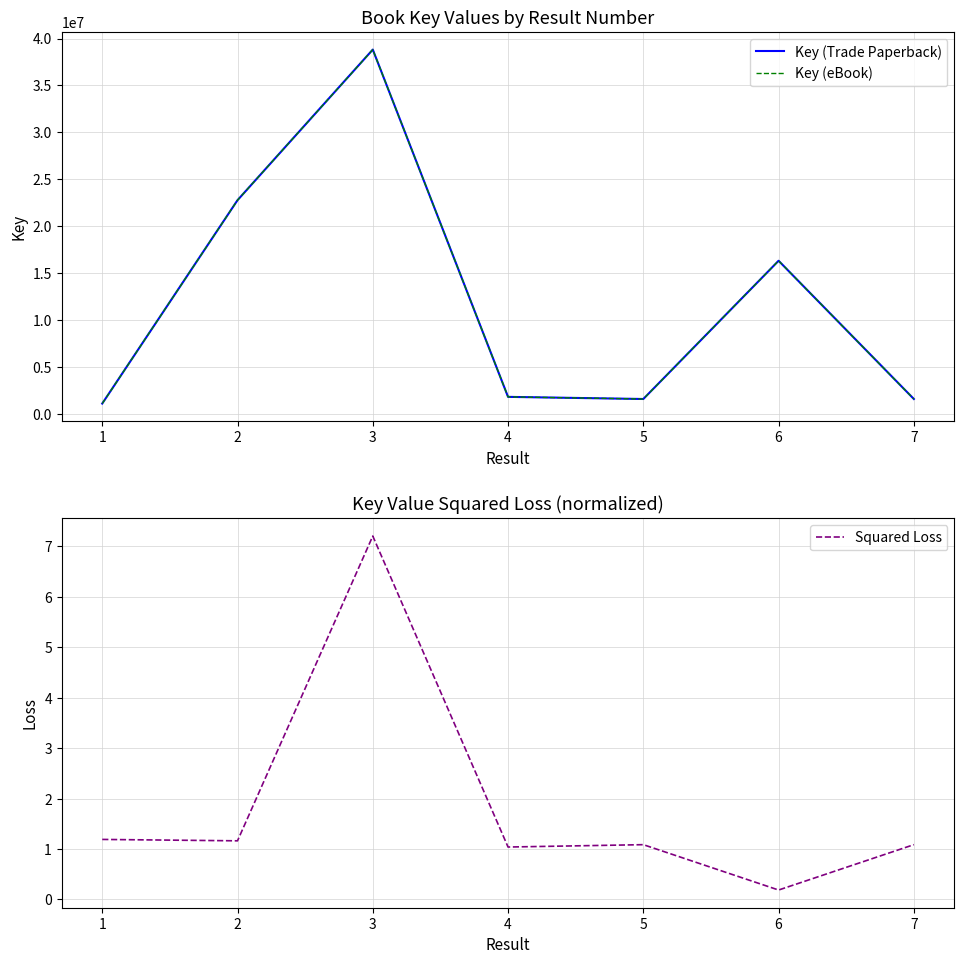

What is the value of the Key (eBook) point at the 5th from the left?

1560687.0